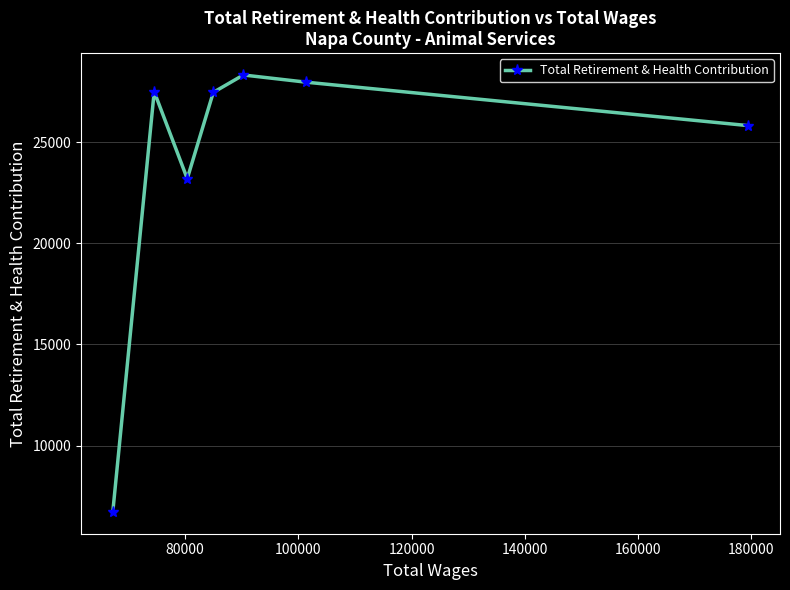

How many data points are above 27454?

3